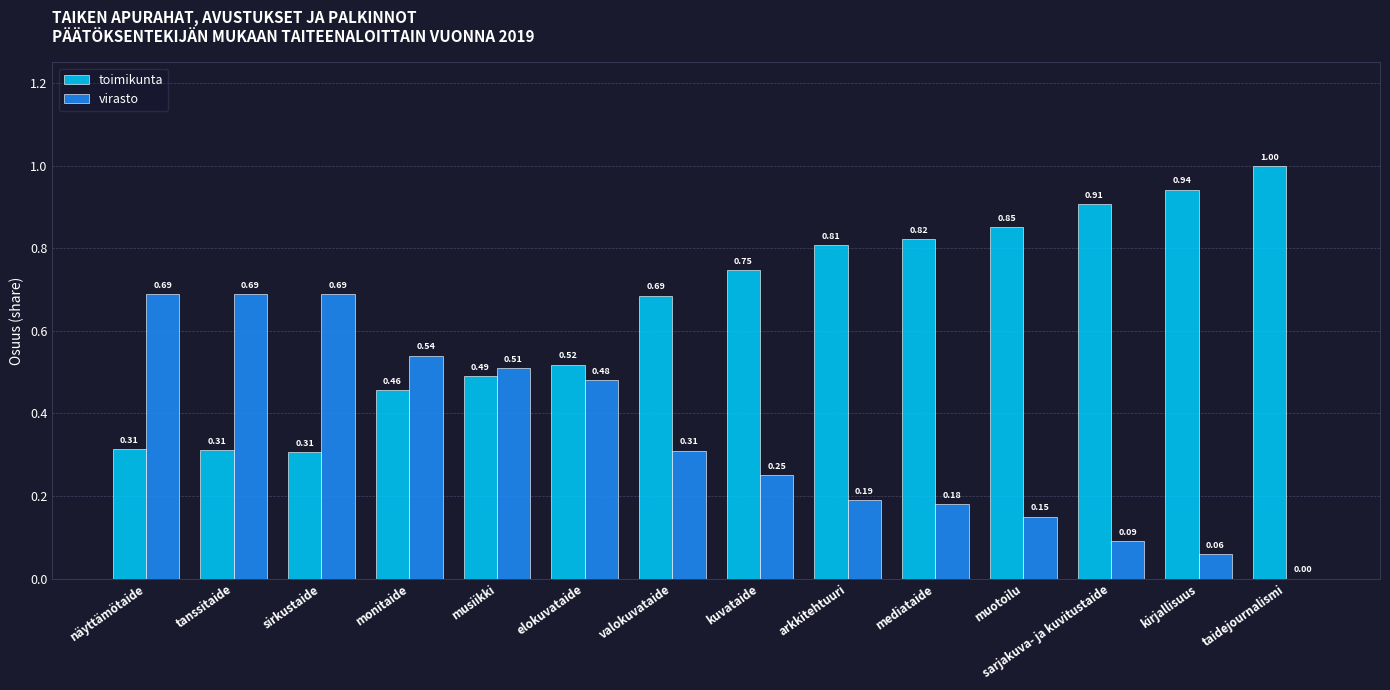

Is the value of toimikunta at kuvataide greater than the value of virasto at sirkustaide?

Yes